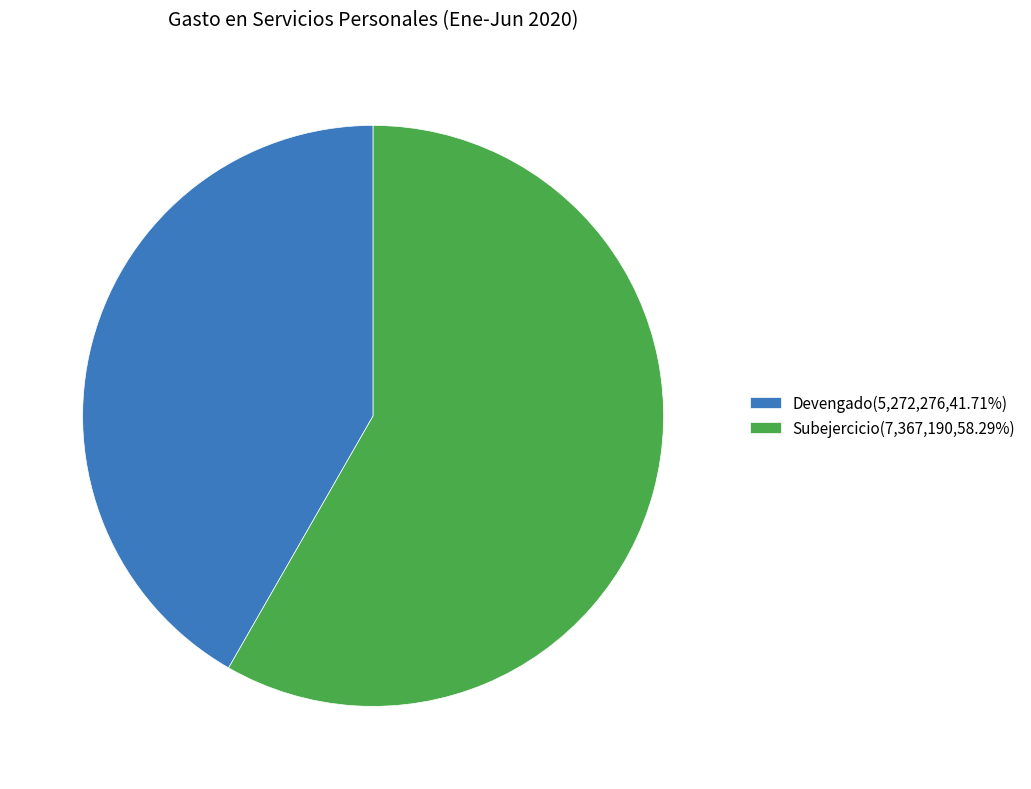

Approximately how many times larger is the value at Subejercicio(7,367,190,58.29%) compared to Devengado(5,272,276,41.71%)?

1.4